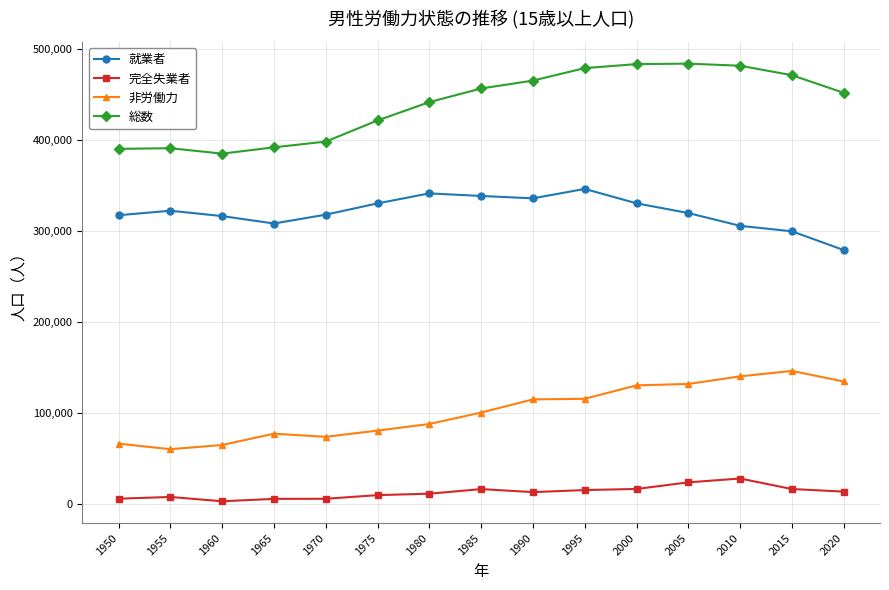

What is the difference between the second highest and second lowest values in the 総数 series?

92996